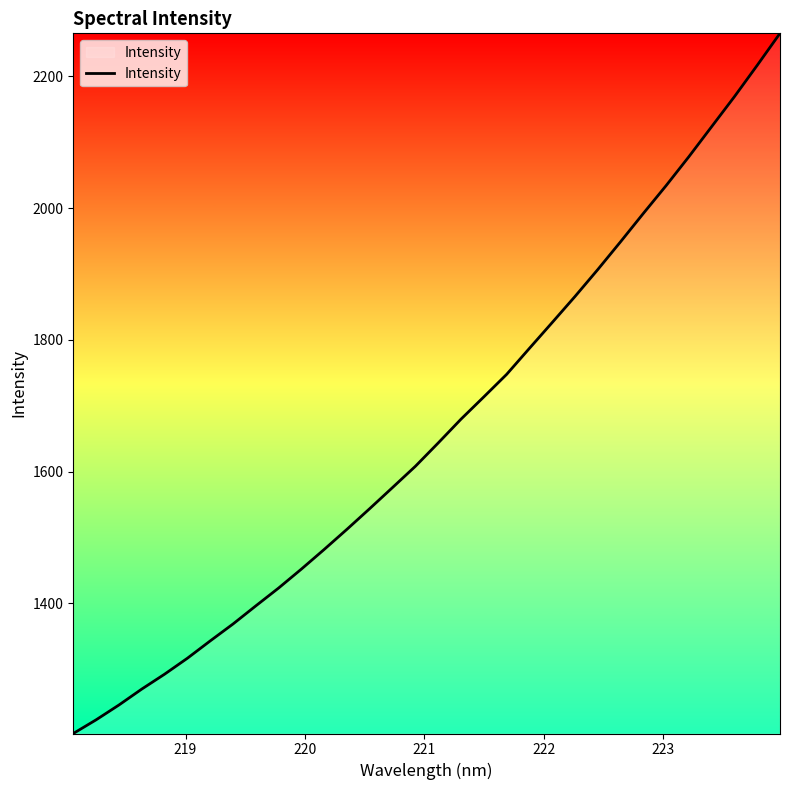

What is the smallest value displayed?

1202.5